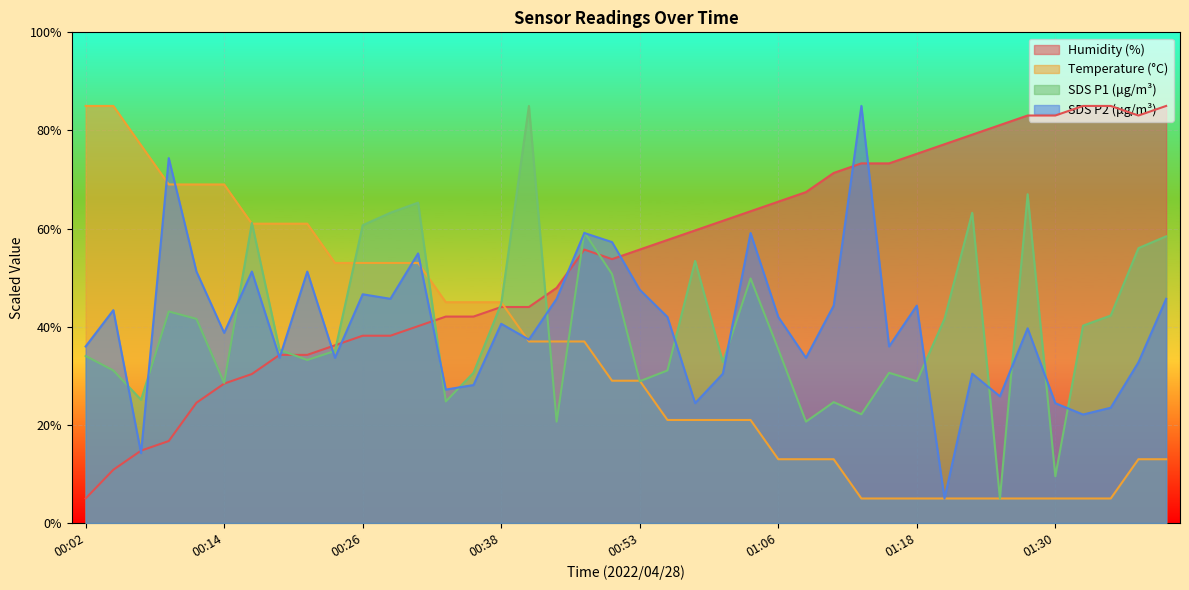

At which category does the chart reach its minimum across all series?

01:13